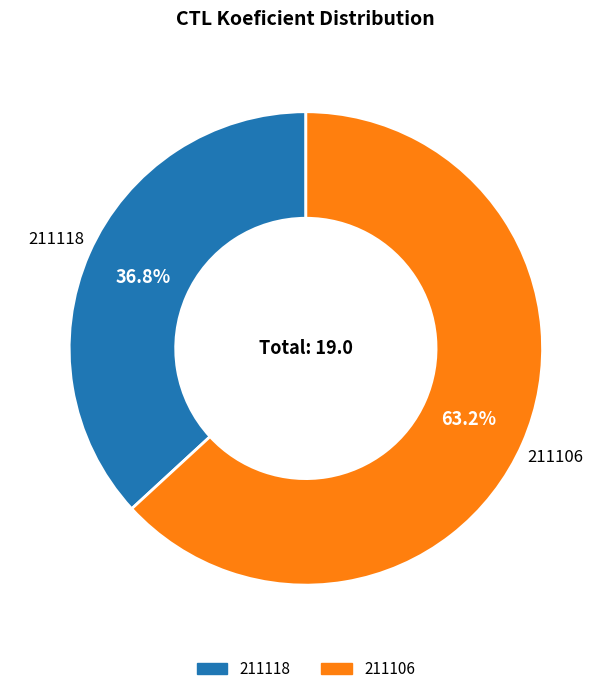

The 211106 slice represents 63% of the pie. True or false?

True